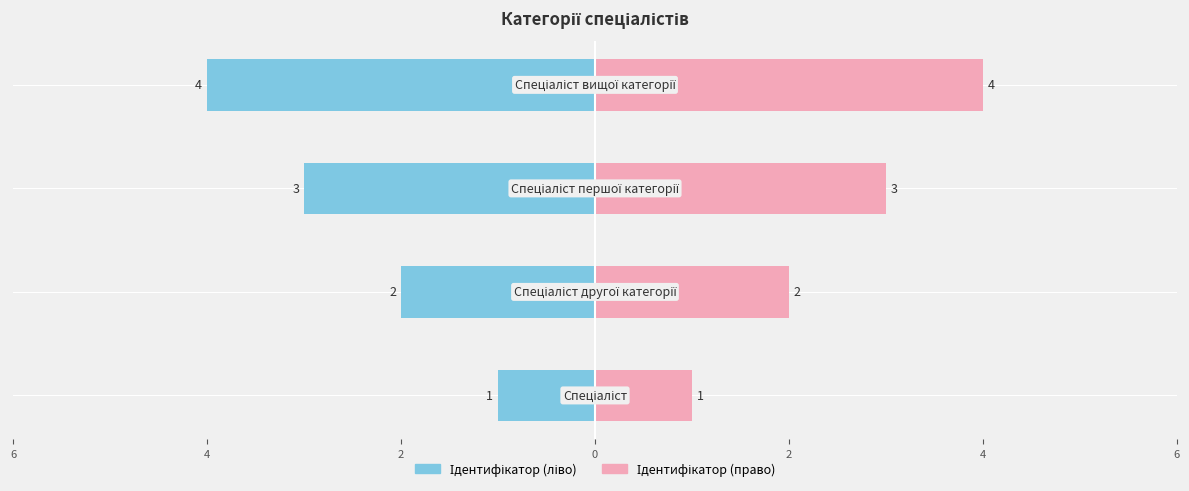

What is the difference between the second highest and second lowest values?

1